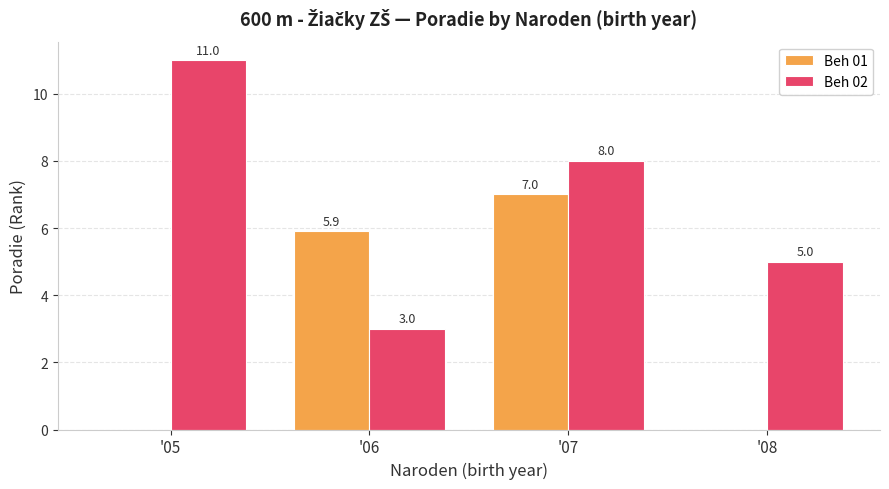

What is the difference between the Beh 02 values at '08 and '05?

6.0